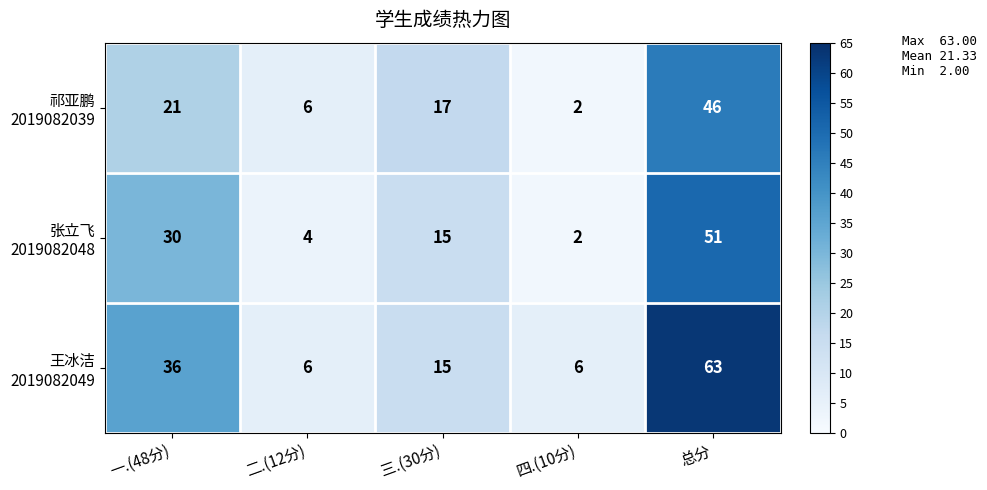

What is the greatest value displayed?

63